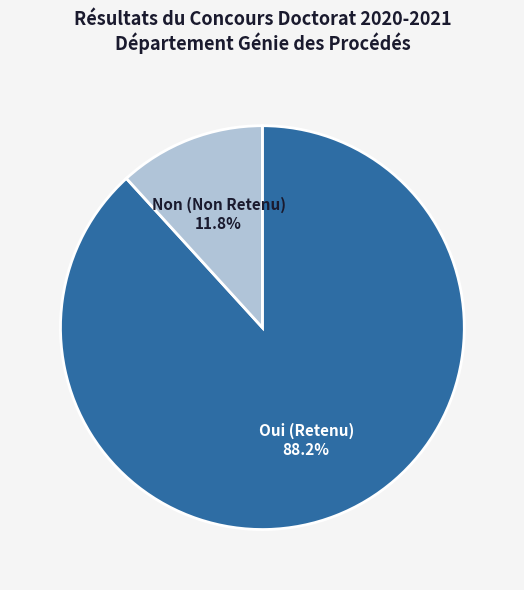

Is there any slice that represents more than half of the pie?

Yes